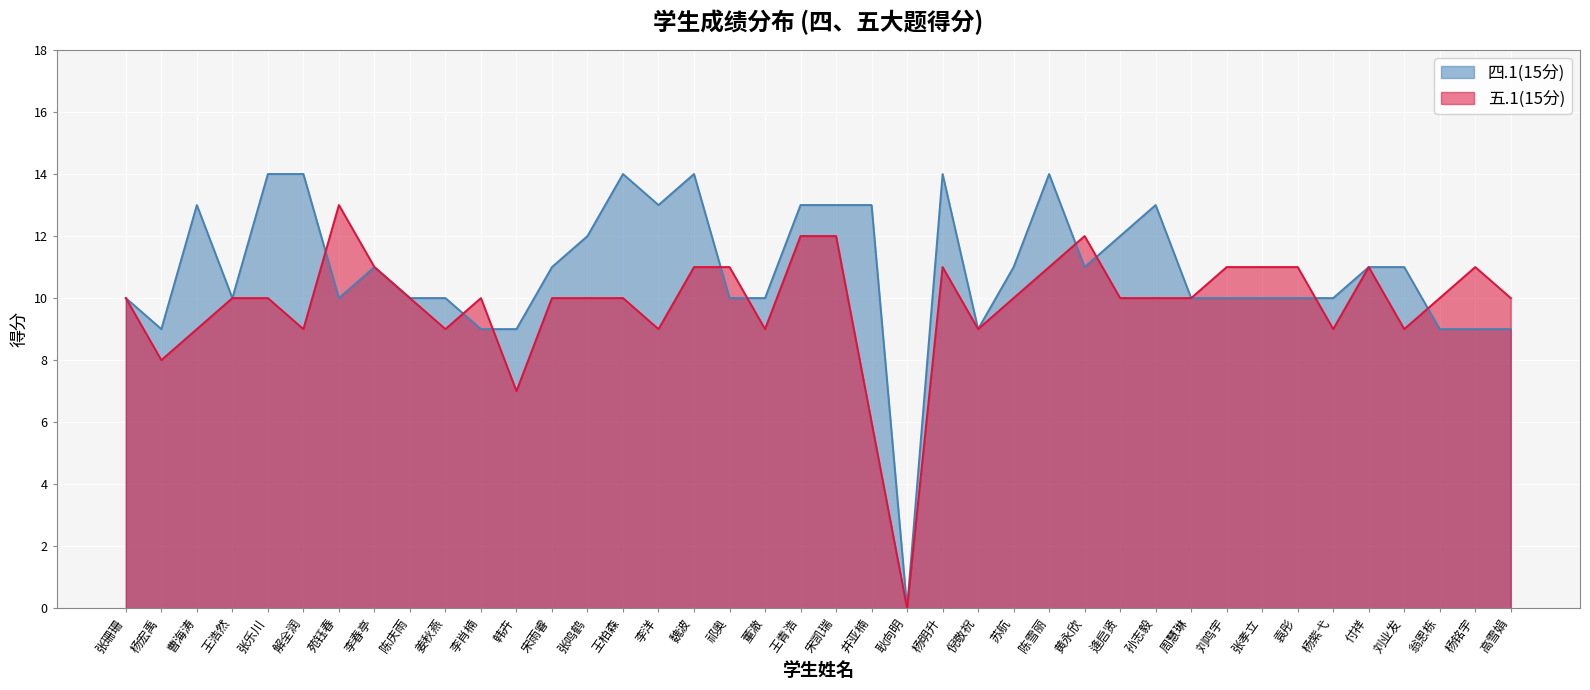

Where is the first local maximum for 四.1(15分)?

曹海涛